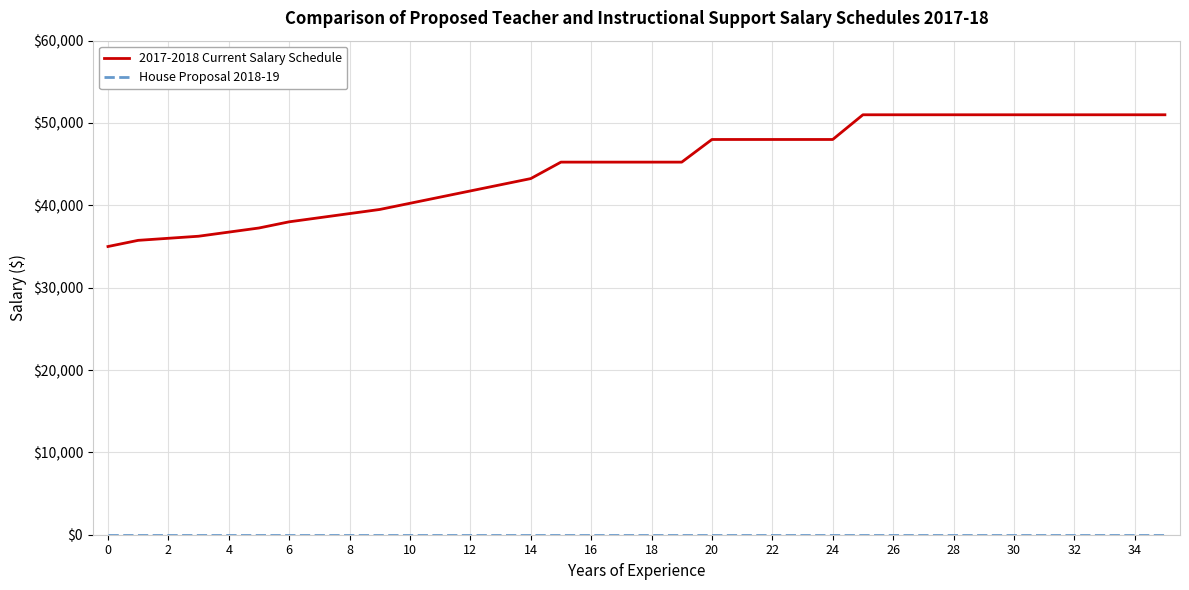

What is the highest value of the 2017-2018 Current Salary Schedule series?

51000